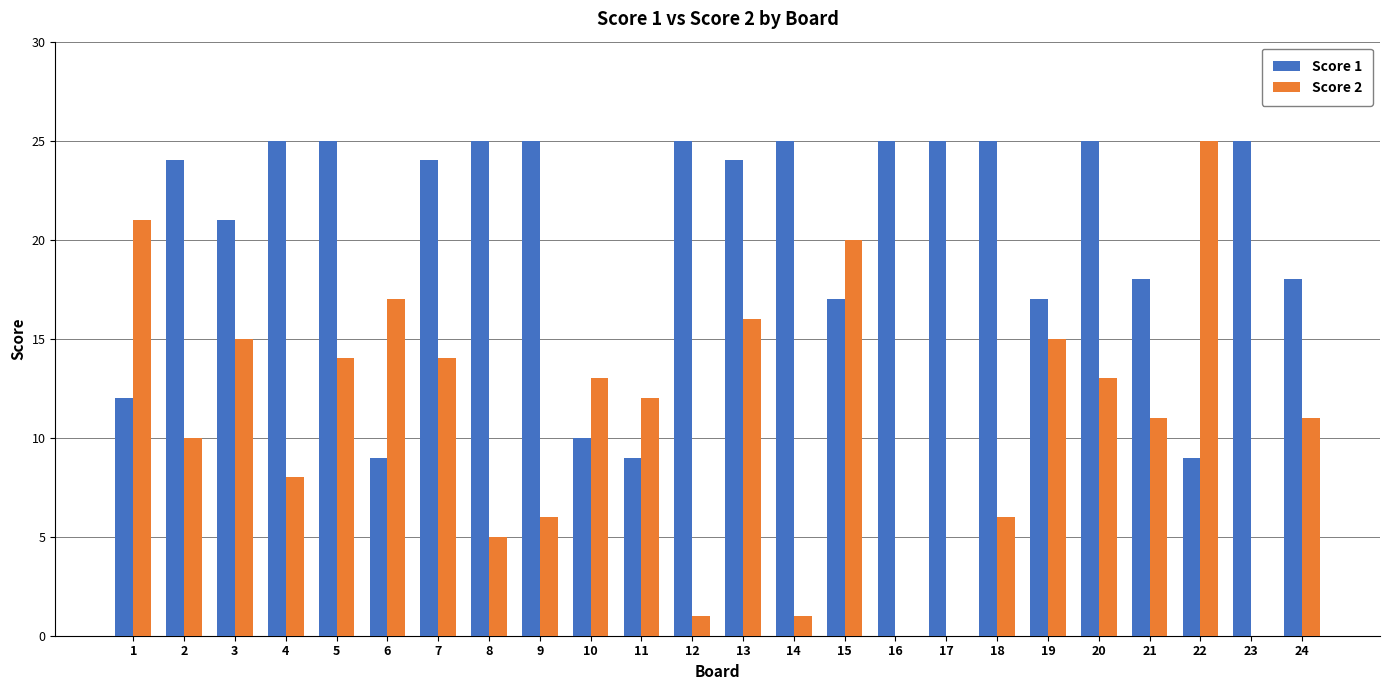

What is the sum of all Score 1 values?

487